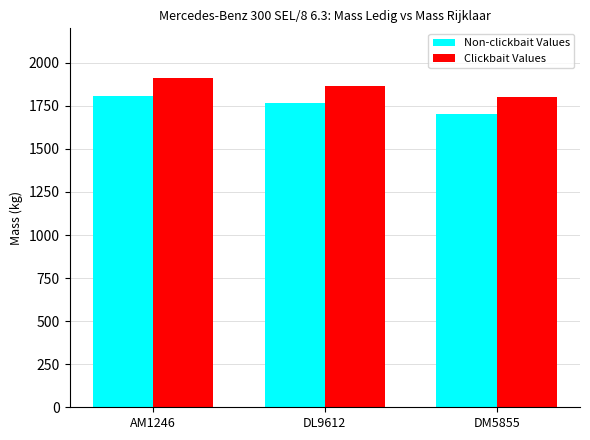

What is the smallest value displayed?

1700